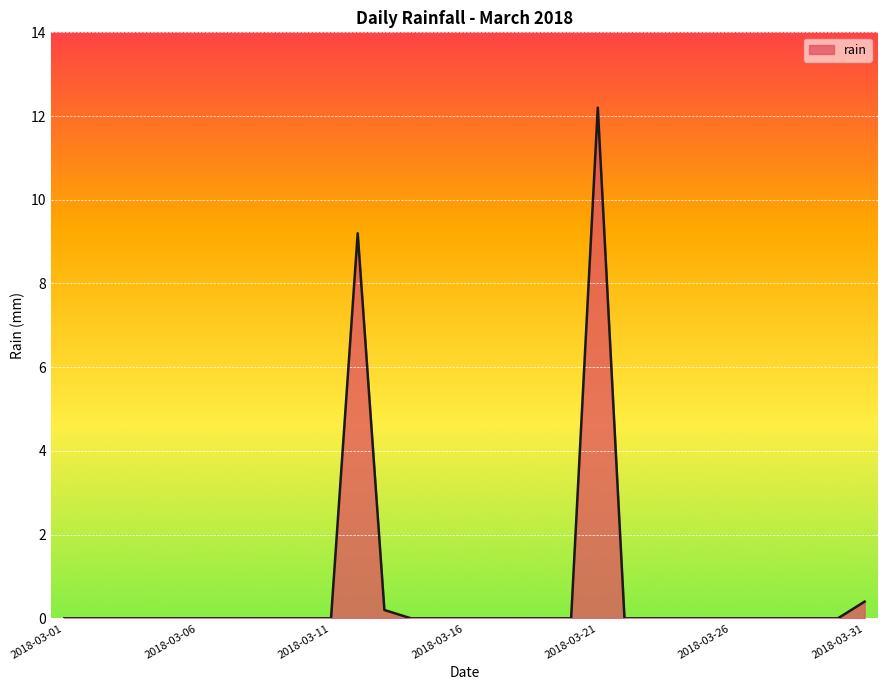

What is the greatest value displayed?

12.2